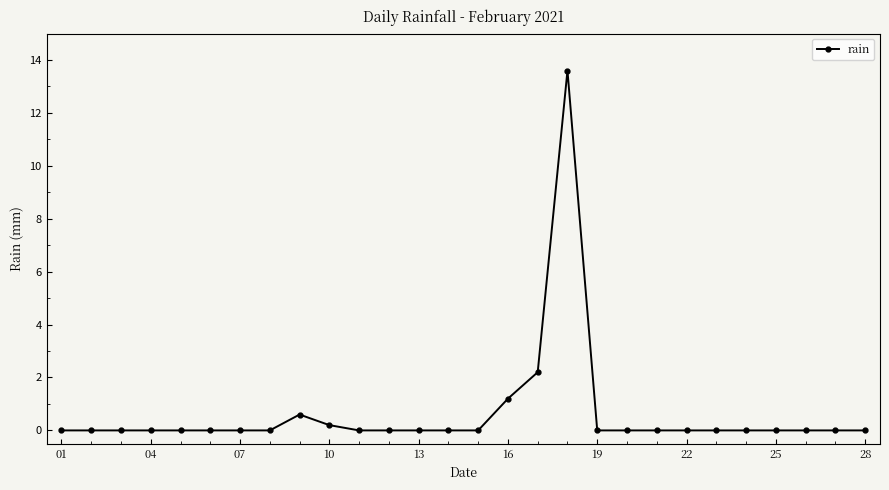

What is the maximum value shown in the chart?

13.6